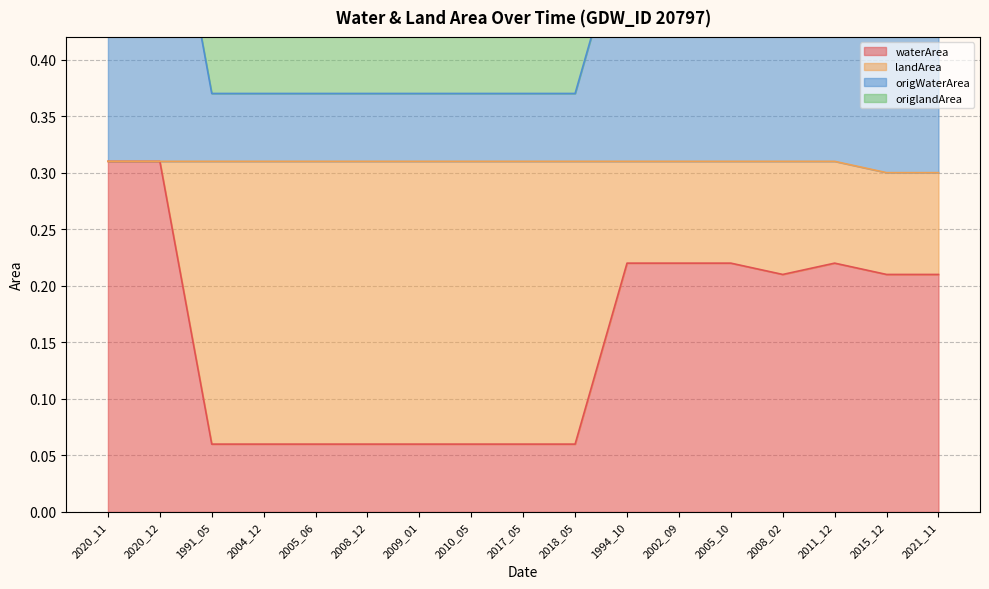

The value of waterArea at 2015_12 is 0.3. True or false?

False